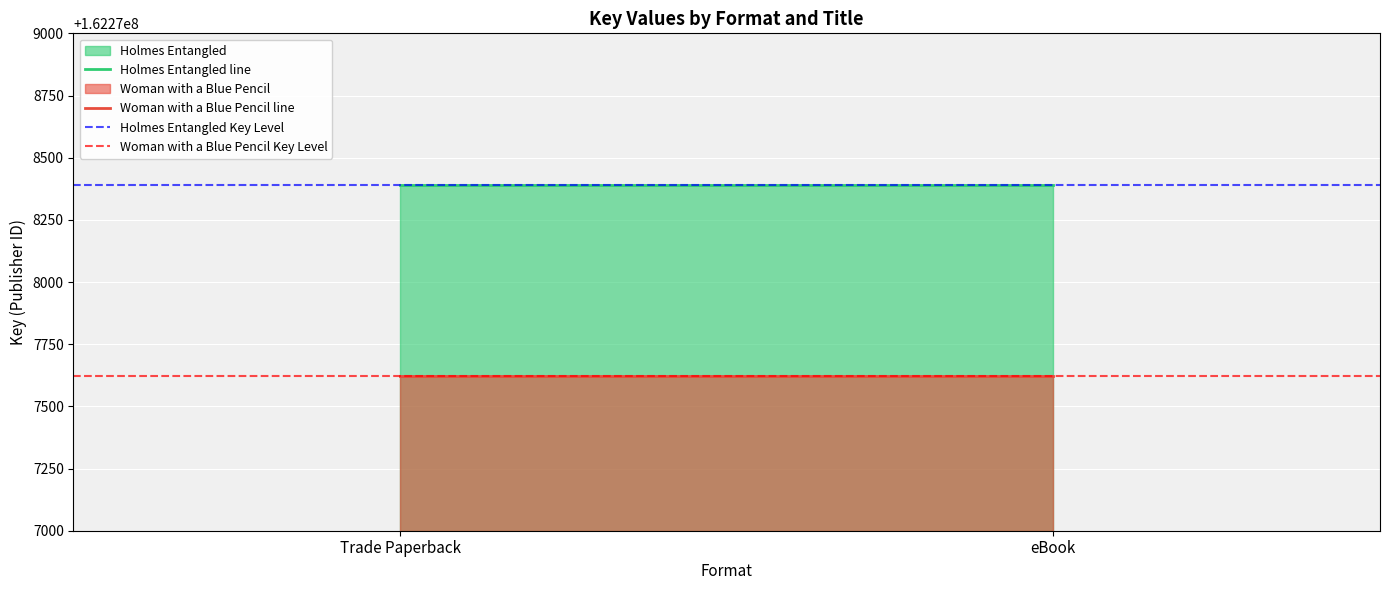

Is the value of Holmes Entangled Key Level at eBook greater than the value of Woman with a Blue Pencil line at Trade Paperback?

Yes